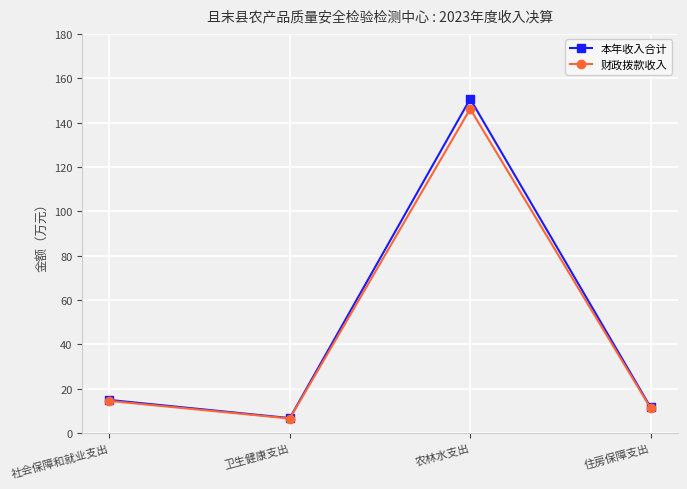

How many lines are shown in the chart?

2